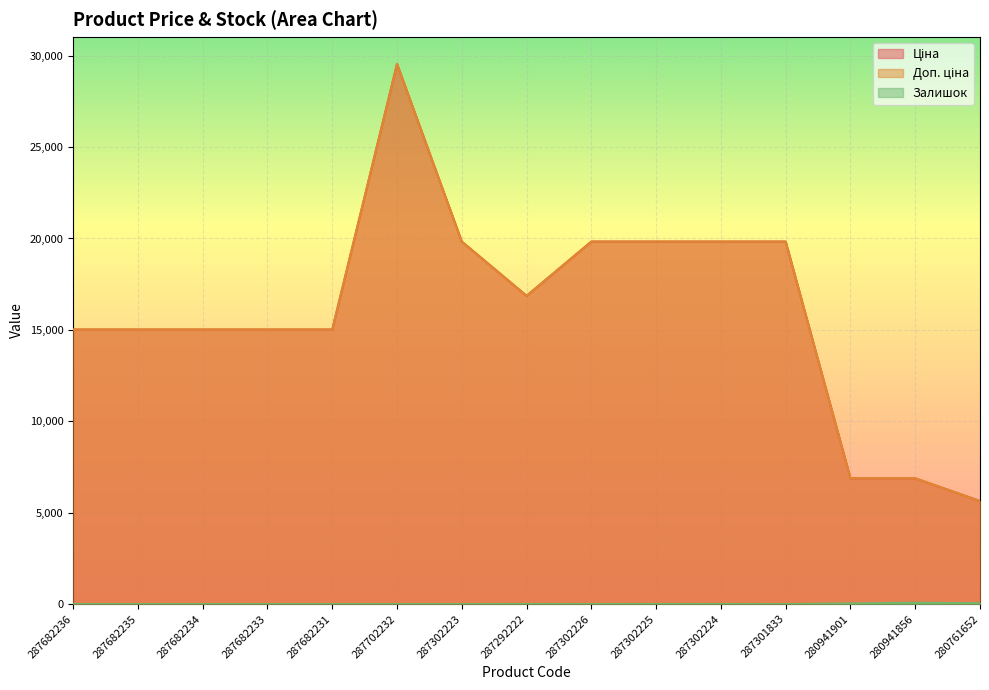

At which label does Ціна reach its peak?

287702232